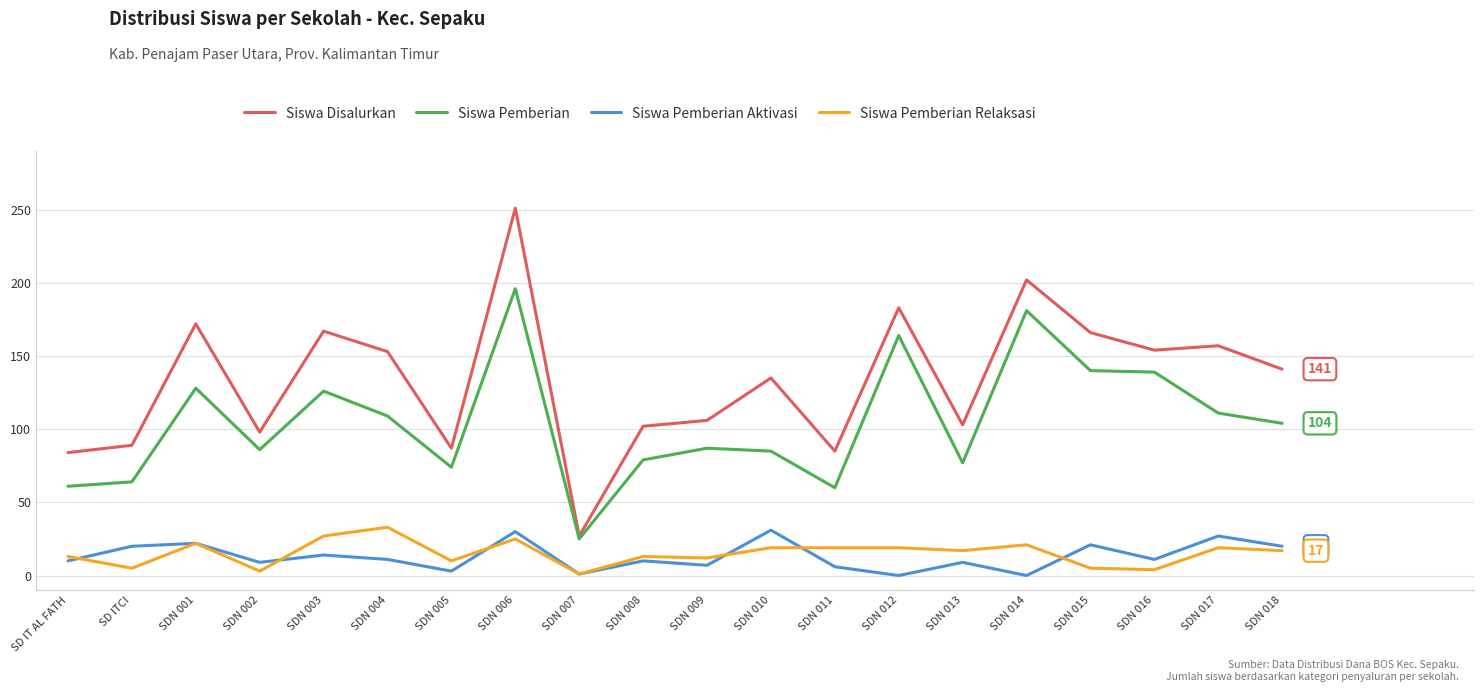

How many lines are shown in the chart?

4